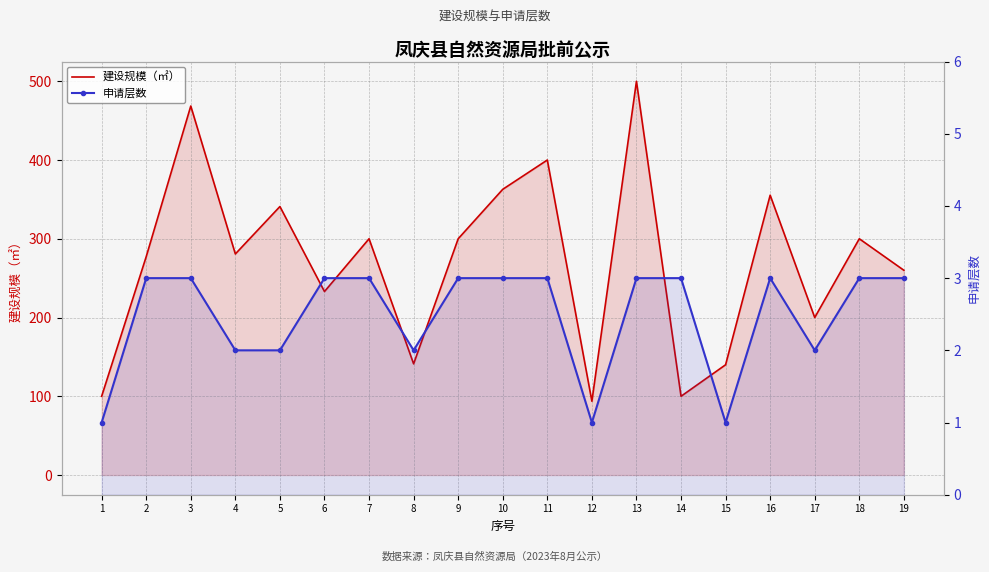

In 申请层数, how many points are higher than both neighbors (excluding endpoints)?

1